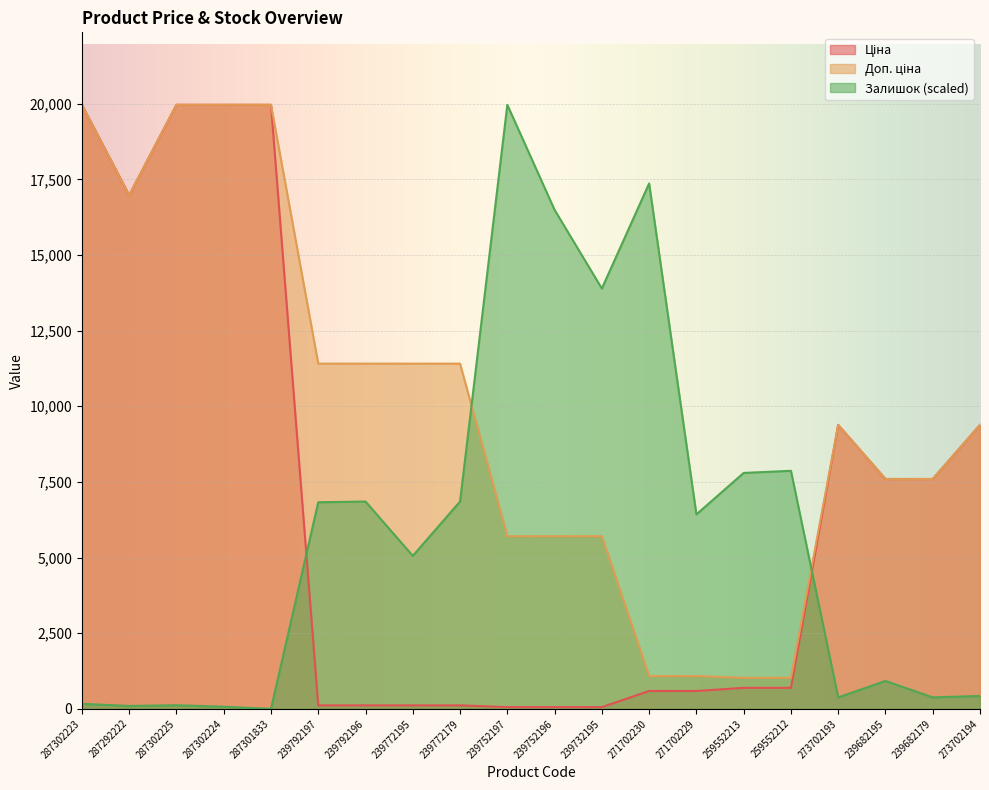

At which label is Залишок closest to 9982?

259552212